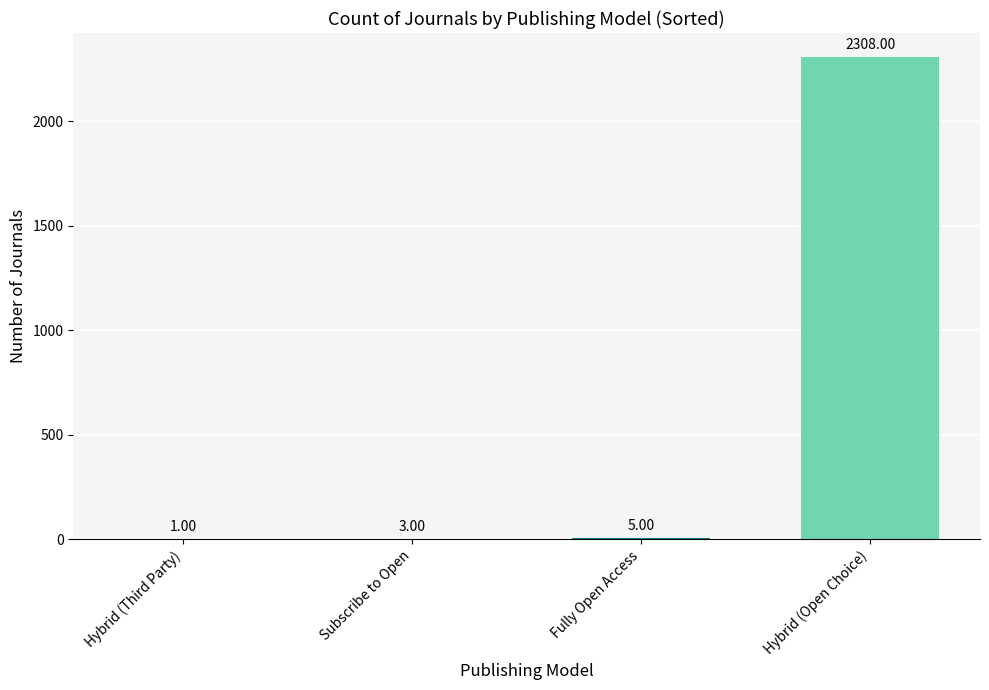

Is it true that the value at Hybrid (Open Choice) is 1141?

False